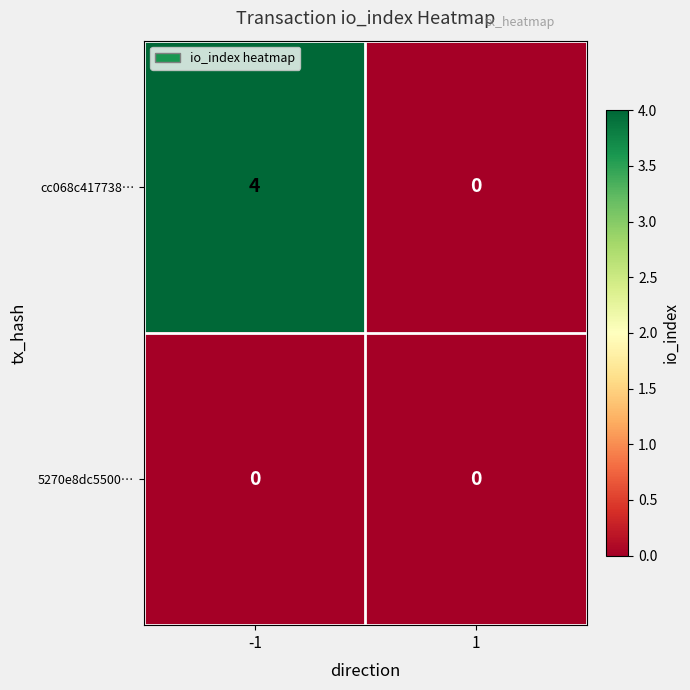

What is the sum of all cc068c417738… values?

4